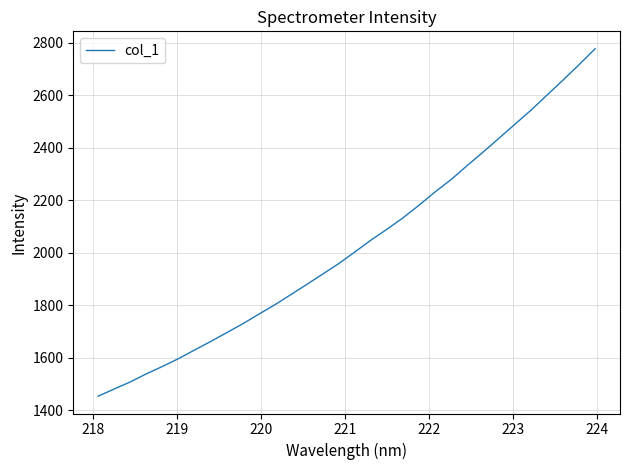

What is the minimum value shown in the chart?

1454.0